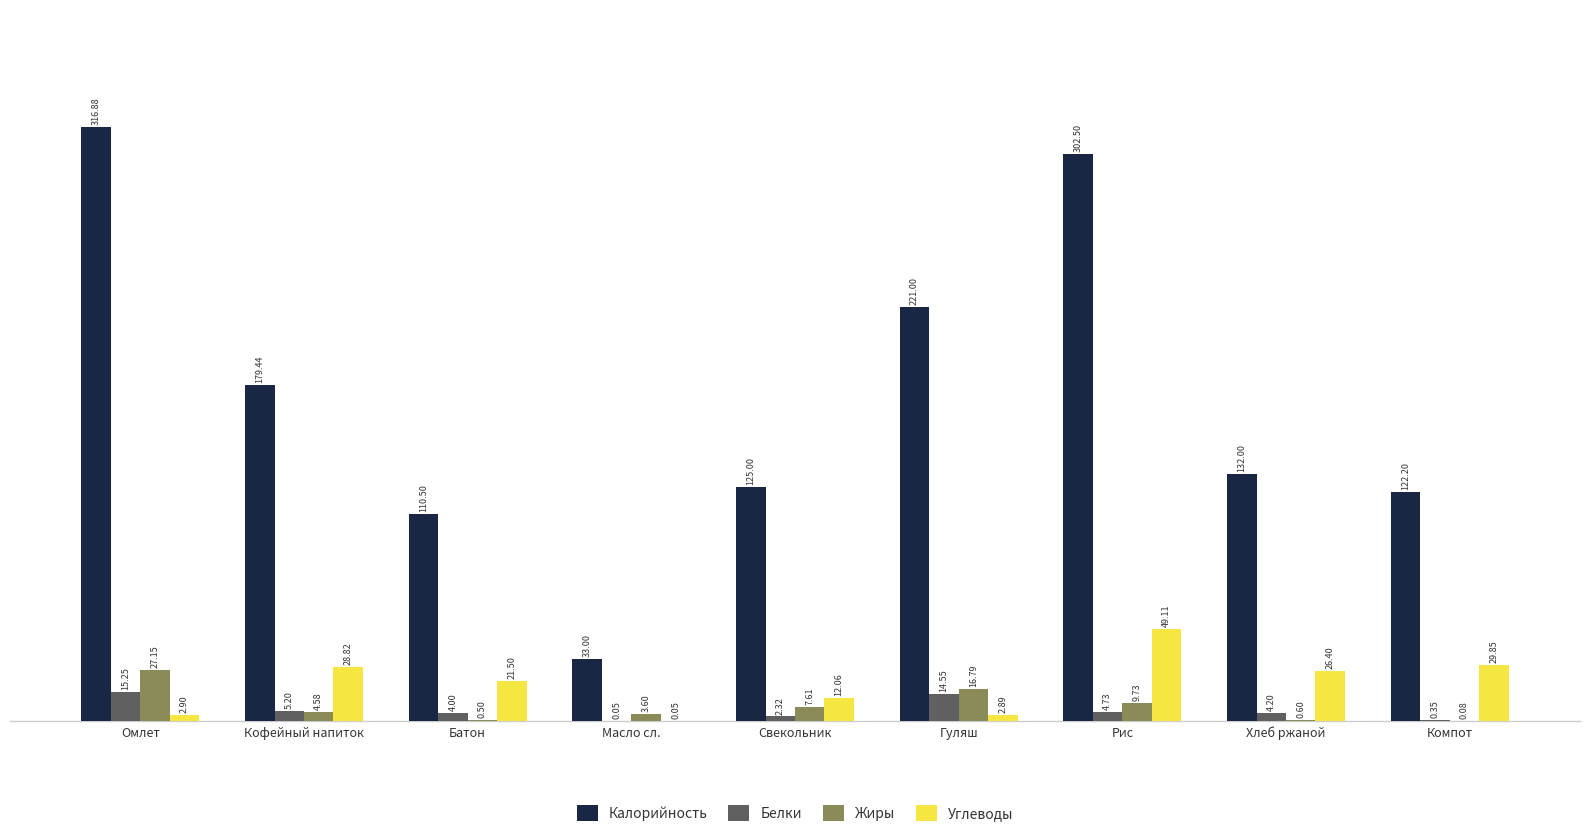

Where is Жиры nearest to the value 13?

Рис